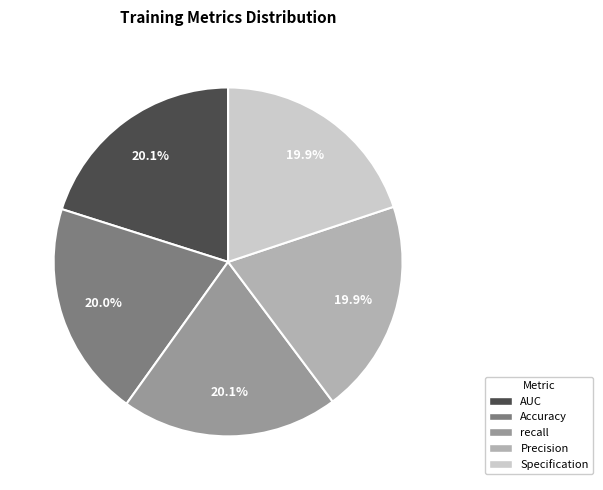

Is there a majority slice in this chart?

No